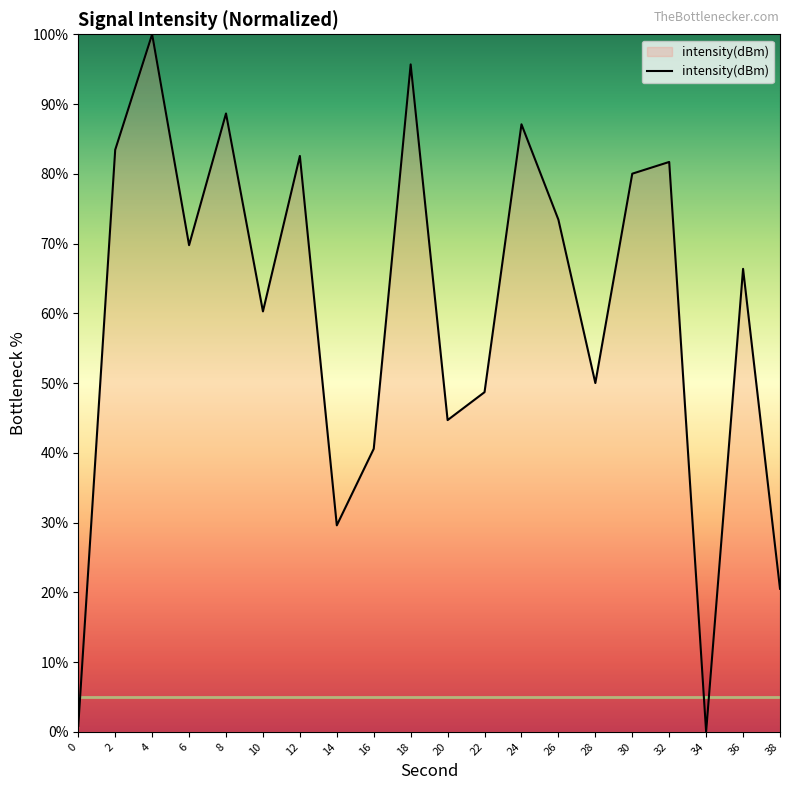

Rank the categories by value from highest to lowest.

4, 18, 8, 24, 2, 12, 32, 30, 26, 6, 36, 10, 28, 22, 20, 16, 14, 38, 0, 34